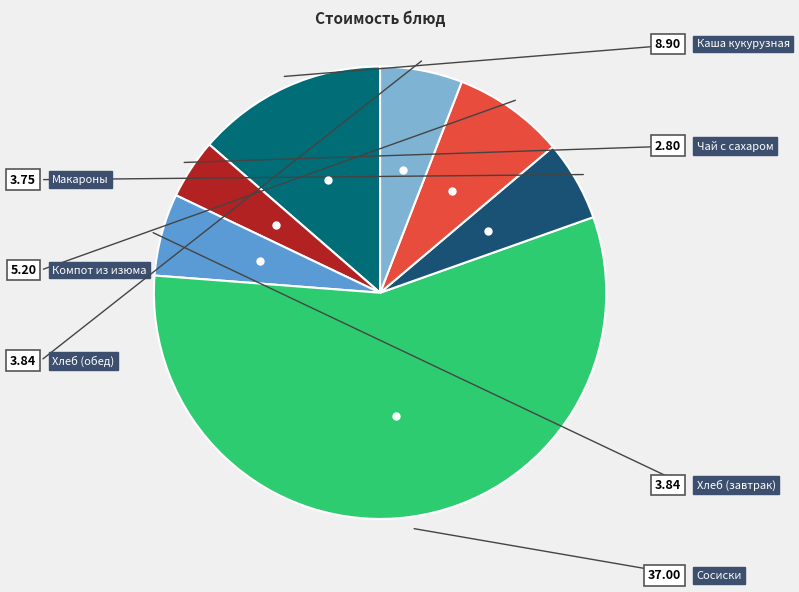

Is there a majority slice in this chart?

Yes